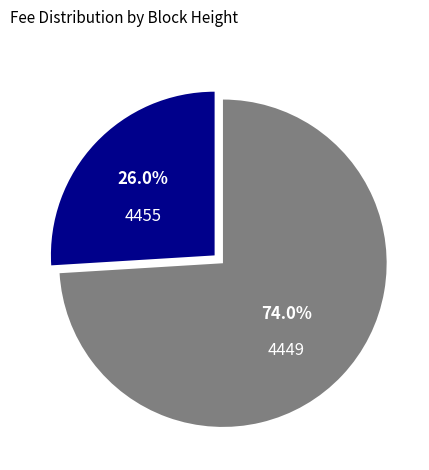

Does any single category account for the majority?

Yes